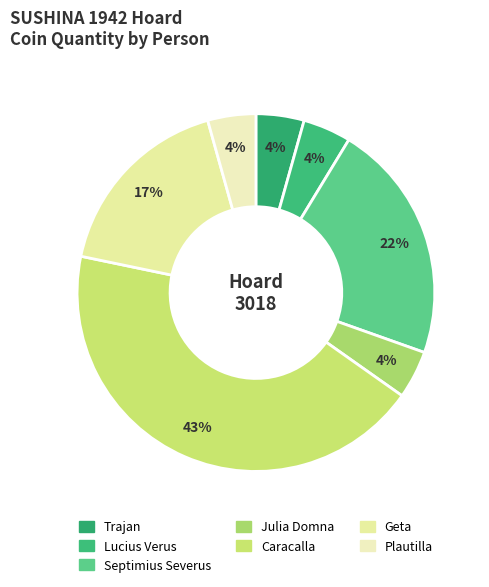

How much of the chart is everything except Trajan?

95.7%